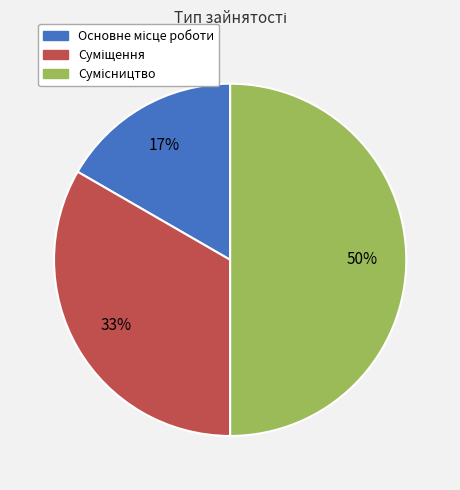

To the nearest percent, what is the difference between the largest and smallest slice percentages?

33%